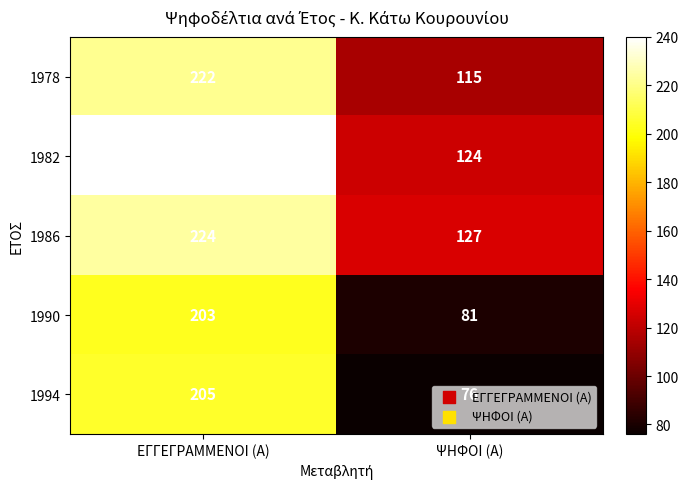

True or false: 1986 has a value of 224 at ΕΓΓΕΓΡΑΜΜΕΝΟΙ (Α).

True